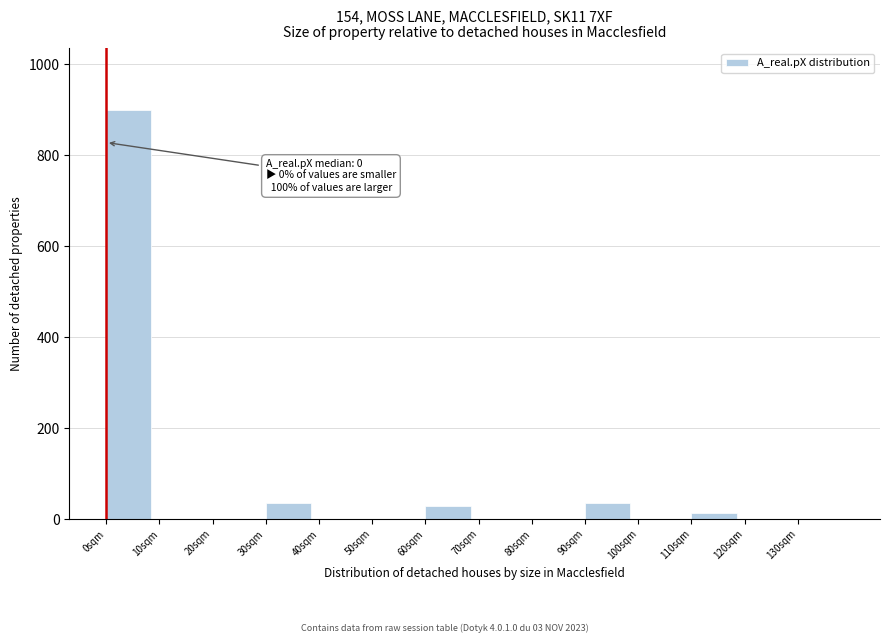

Over which range of the x-axis is the bar tallest?

0 to 10